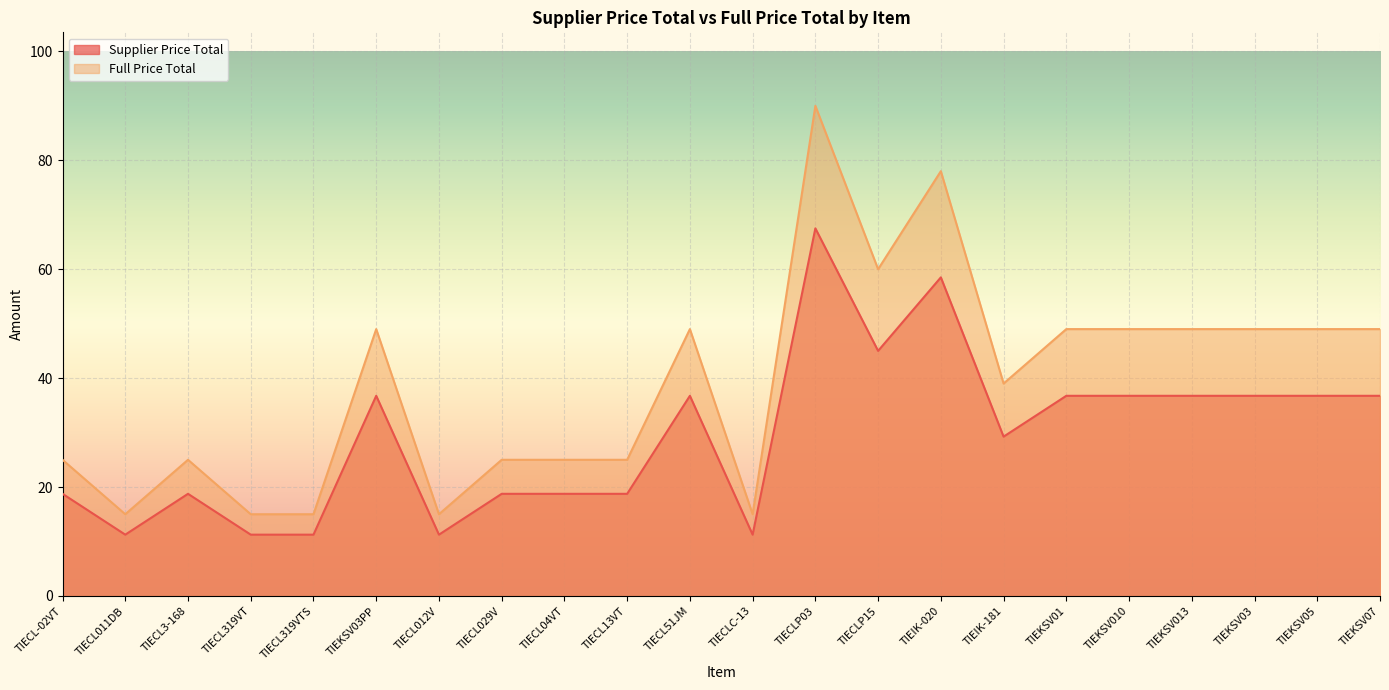

Reading left to right, extract all data points from this chart.

Supplier Price Total: 18.8	11.2	18.8	11.2	11.2	36.8	11.2	18.8	18.8	18.8	36.8	11.2	67.5	45.0	58.5	29.2	36.8	36.8	36.8	36.8	36.8	36.8
Full Price Total: 25.0	15.0	25.0	15.0	15.0	49.0	15.0	25.0	25.0	25.0	49.0	15.0	90.0	60.0	78.0	39.0	49.0	49.0	49.0	49.0	49.0	49.0